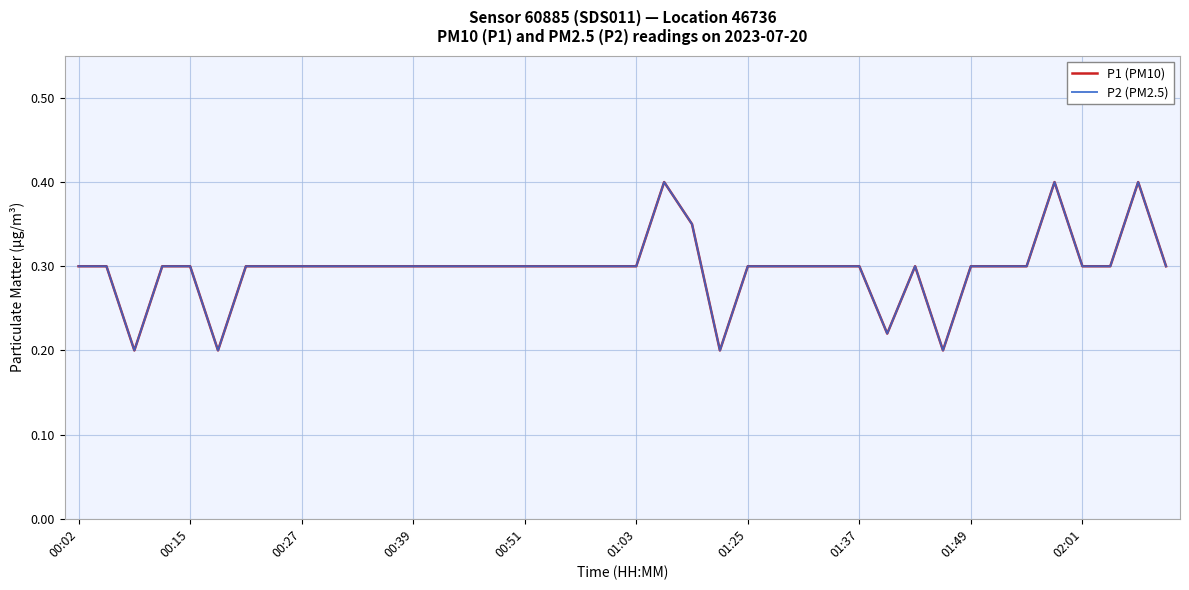

What is the average value of the P1 (PM10) series?

0.3